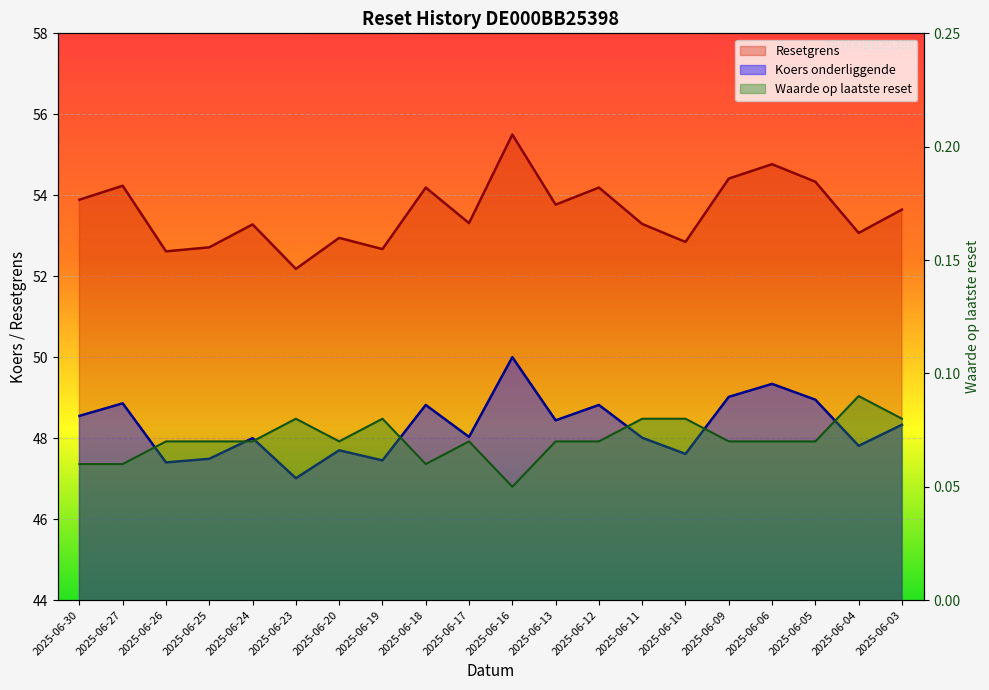

True or false: Resetgrens has more than 2 interior local peaks.

True